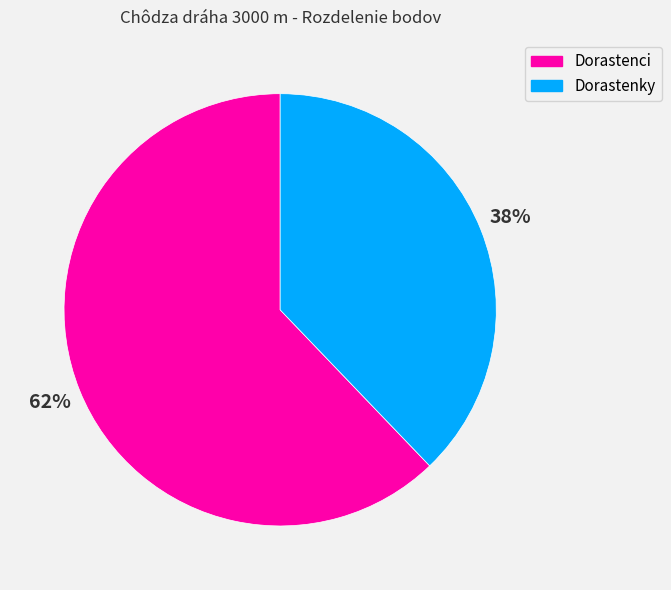

To the nearest percent, what is the average slice percentage?

50%